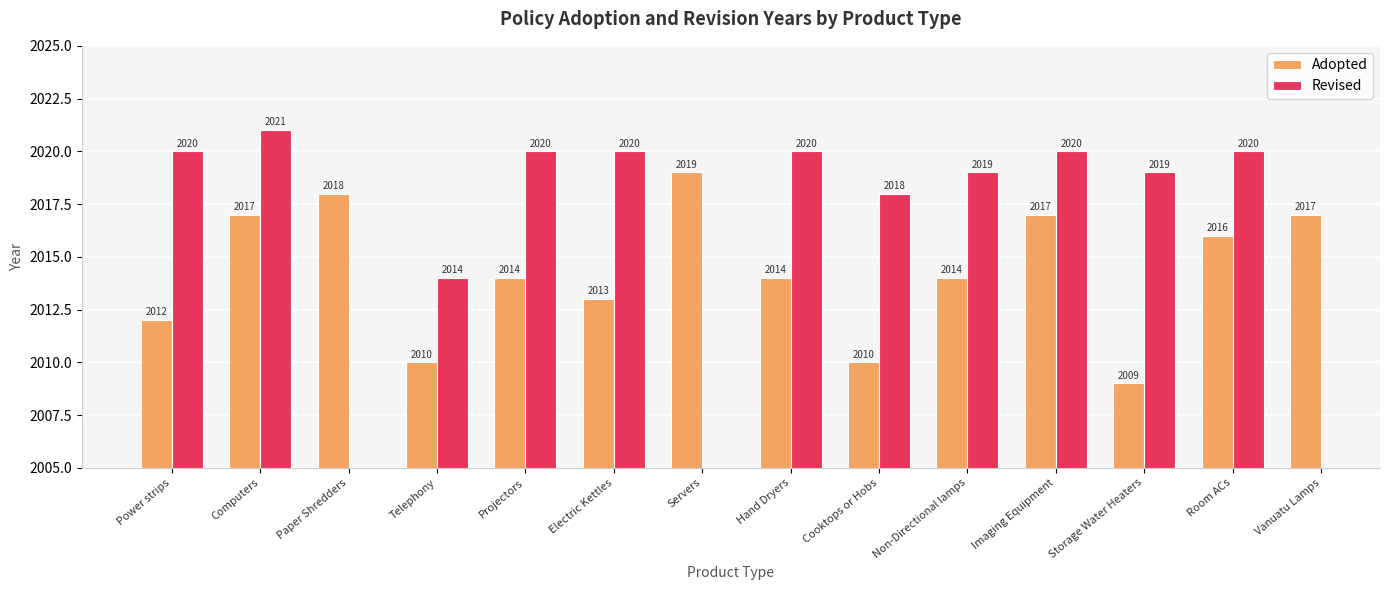

What are all the series names shown in the legend?

Adopted, Revised